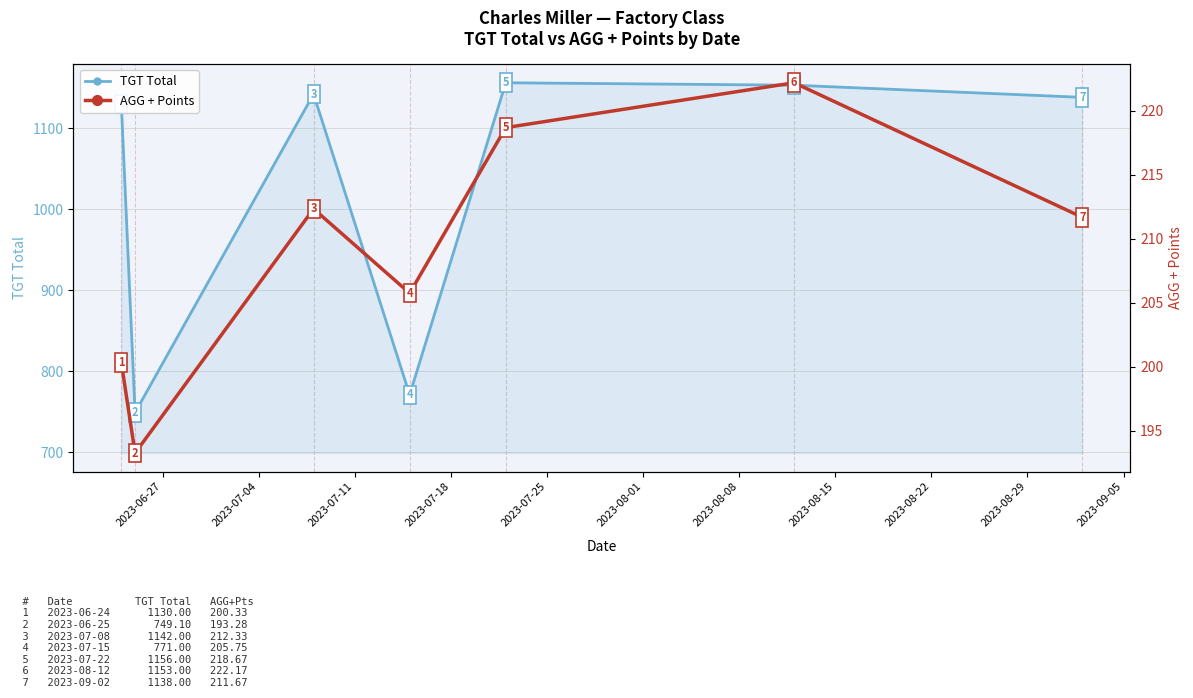

True or false: TGT Total and AGG + Points cross at least once.

False